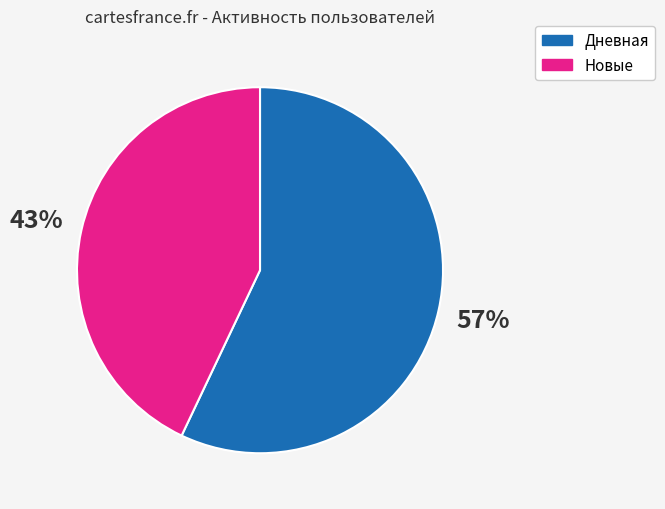

The Новые slice represents 43% of the pie. True or false?

True